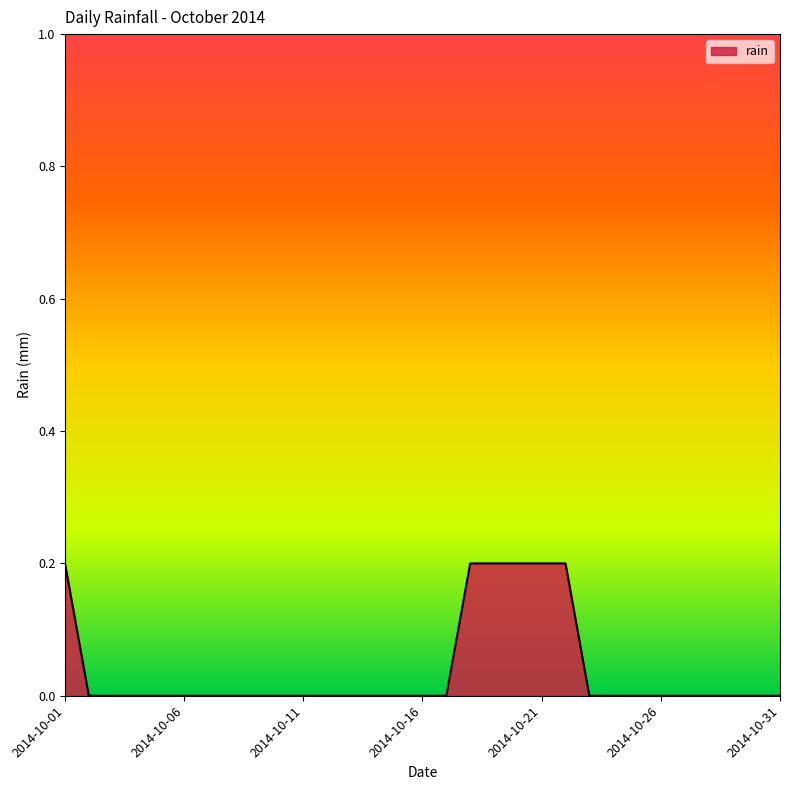

How many lines are shown in the chart?

1